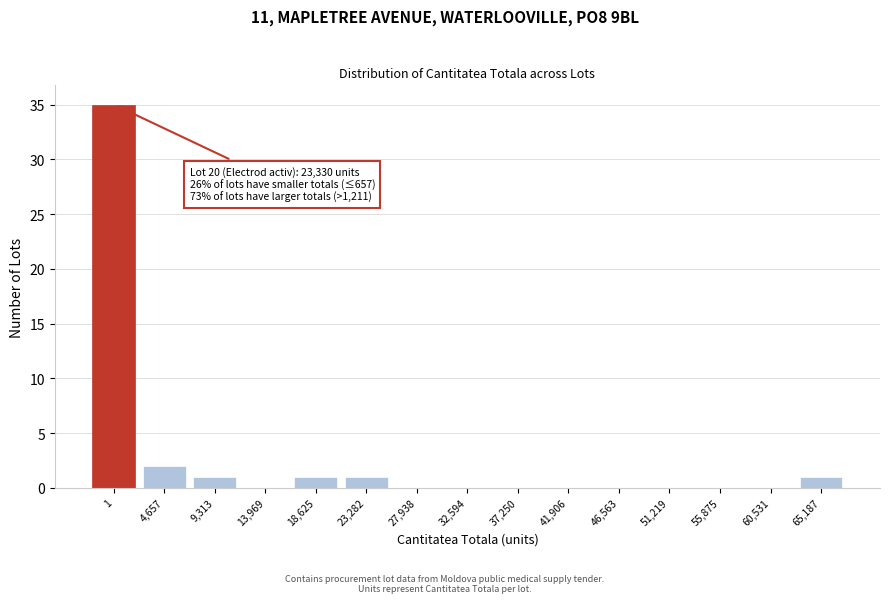

Reading left to right, transcribe all the data shown in this chart.

1=35	4,657=2	9,313=1	13,969=0	18,625=1	23,282=1	27,938=0	32,594=0	37,250=0	41,906=0	46,563=0	51,219=0	55,875=0	60,531=0	65,187=1